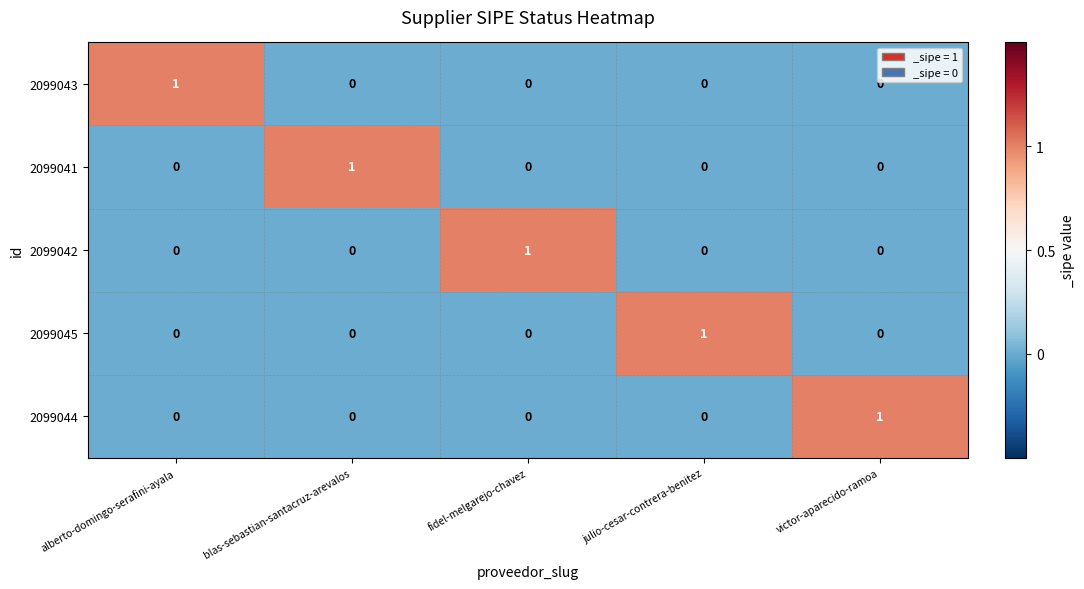

How many 2099043 values are between 0 and 1?

5